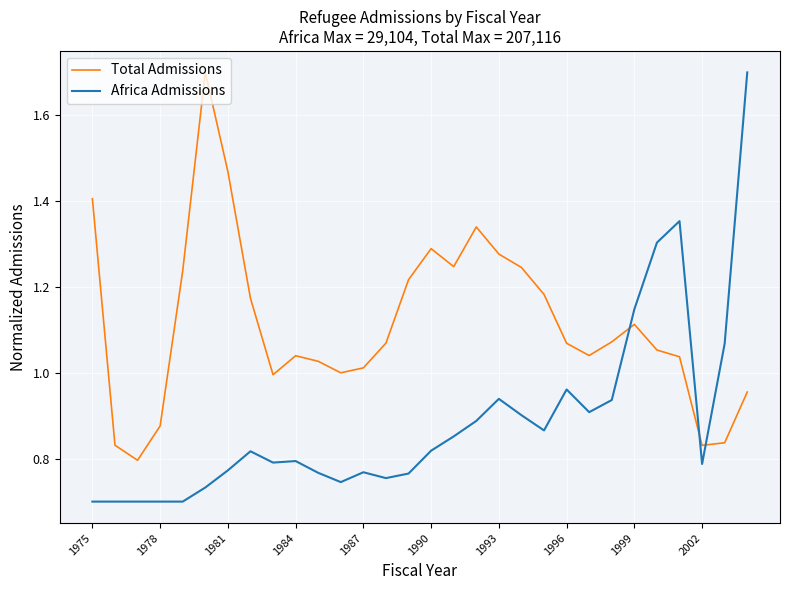

Which series has the largest total across all categories?

Total Admissions